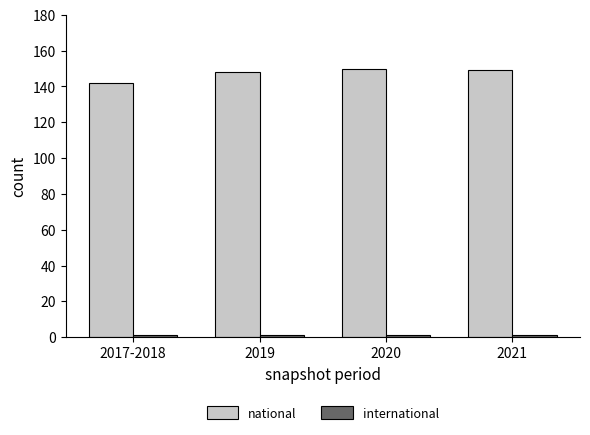

The national series shows 43 at 2020. True or false?

False